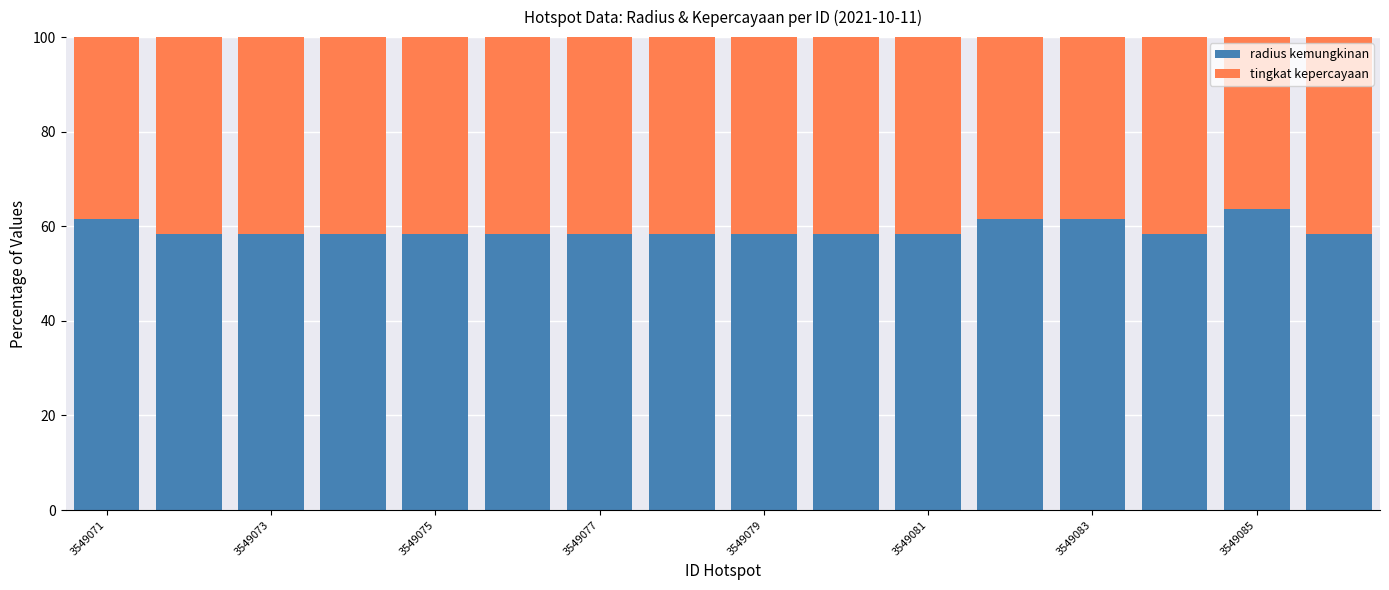

What is the difference between the maximum and minimum values in the radius kemungkinan series?

5.2